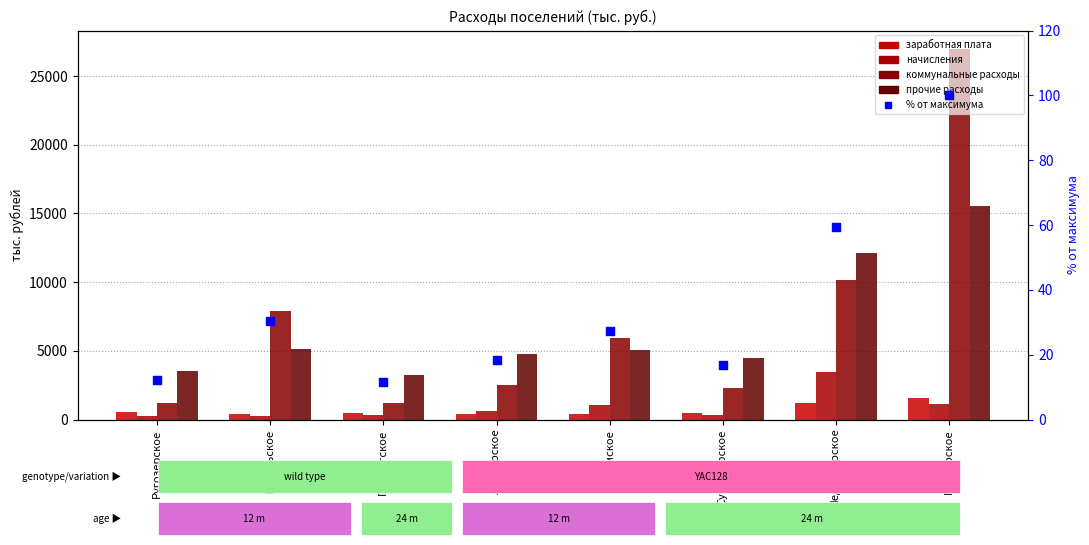

At which category is the sum across all series the highest?

Муезерское